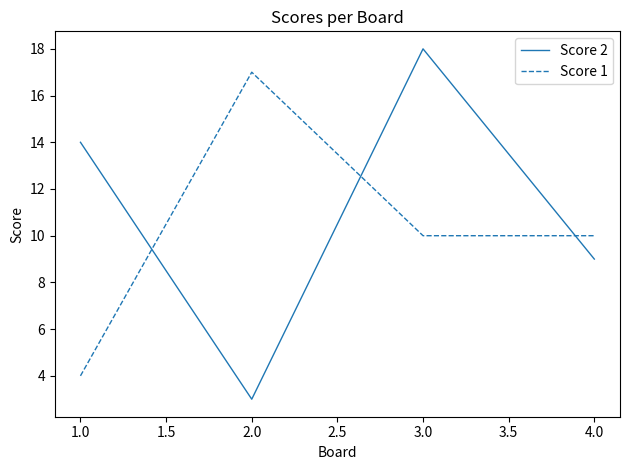

Where is the first local minimum for Score 2?

2.0